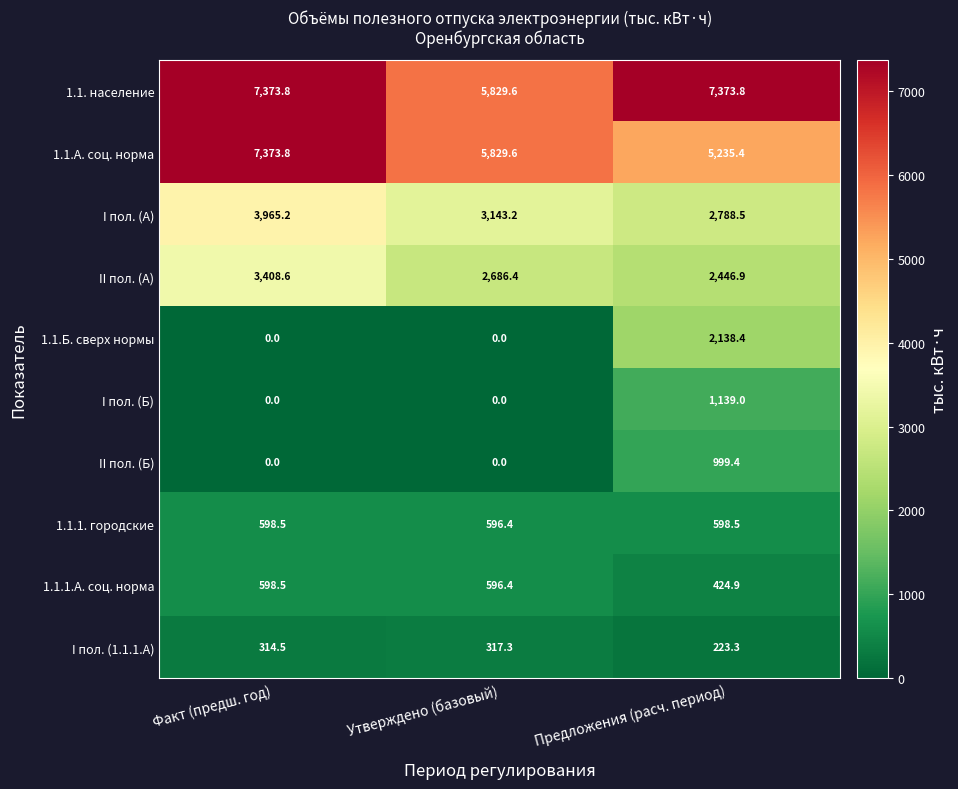

Rank the categories by 1.1.А. соц. норма value from lowest to highest.

Предложения (расч. период), Утверждено (базовый), Факт (предш. год)